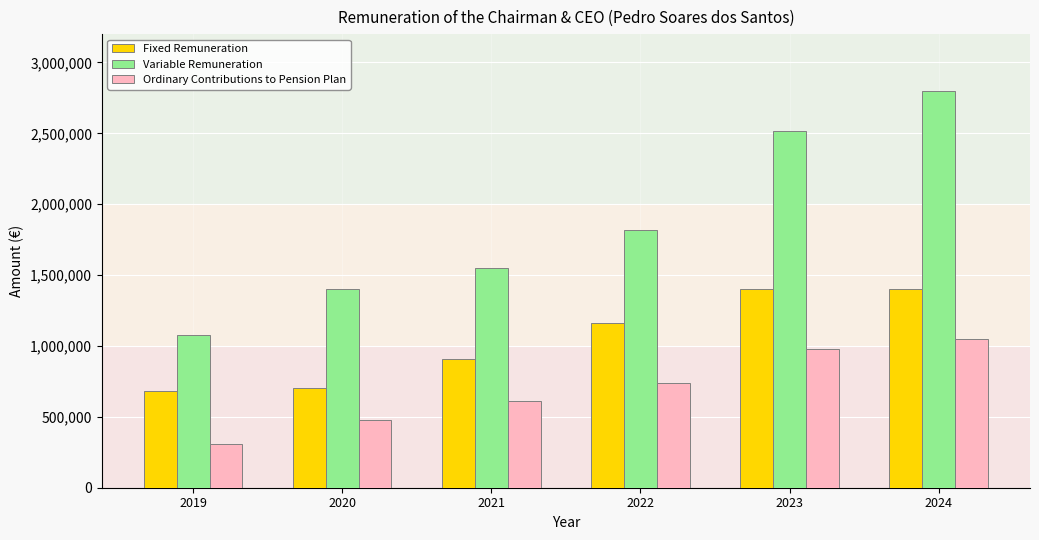

What is the total value across all series at 2020?

2576875